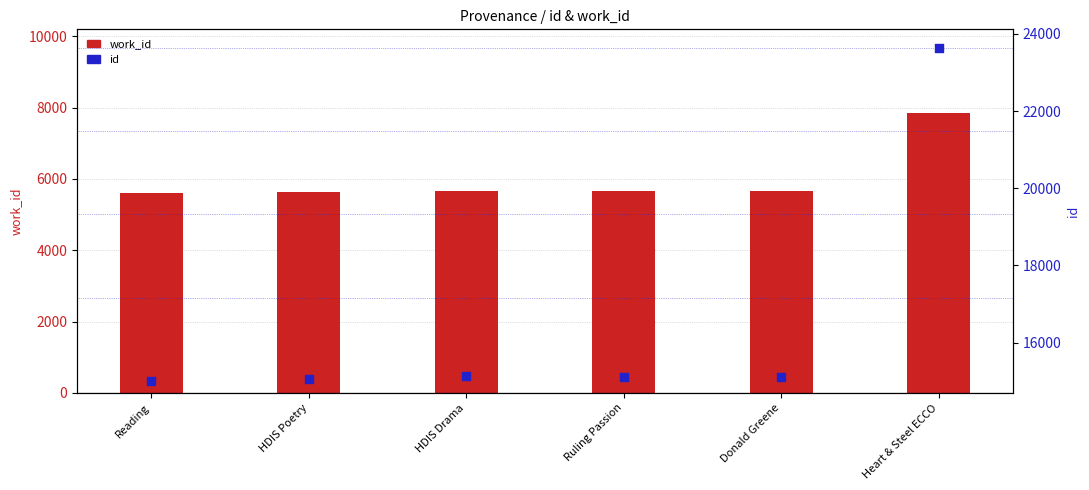

What is the total value across all series at HDIS Drama?

20813